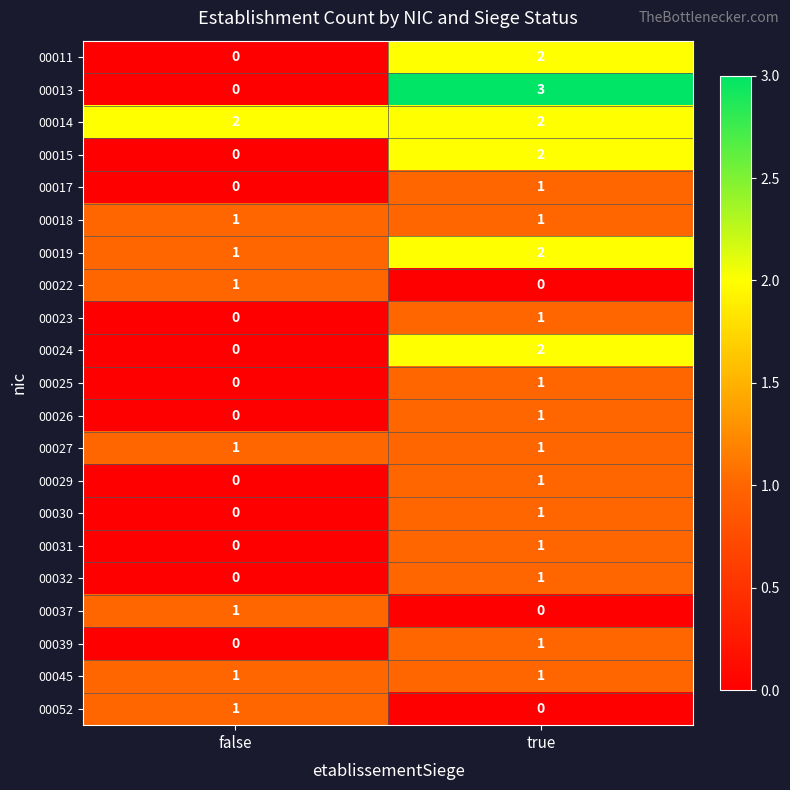

At which label is 00015 closest to 1?

false